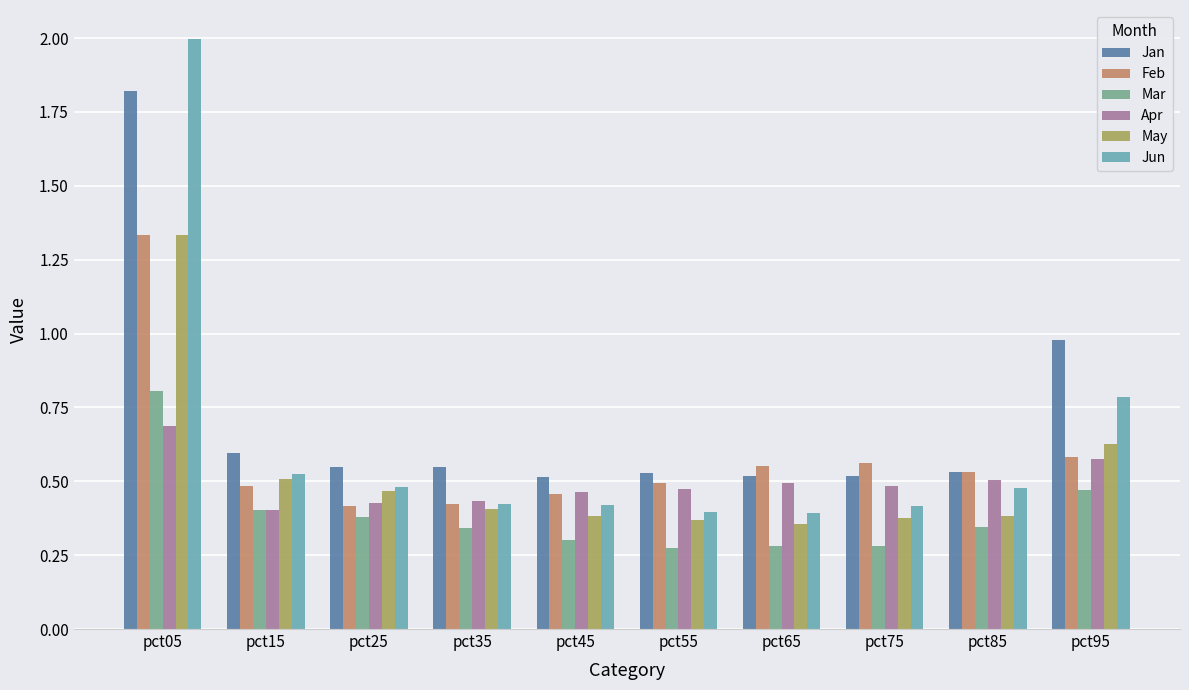

Which series changed the most between pct15 and pct75?

May